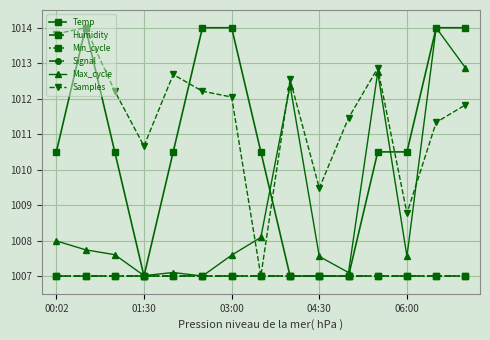

Does the chart have visible grid lines?

Yes